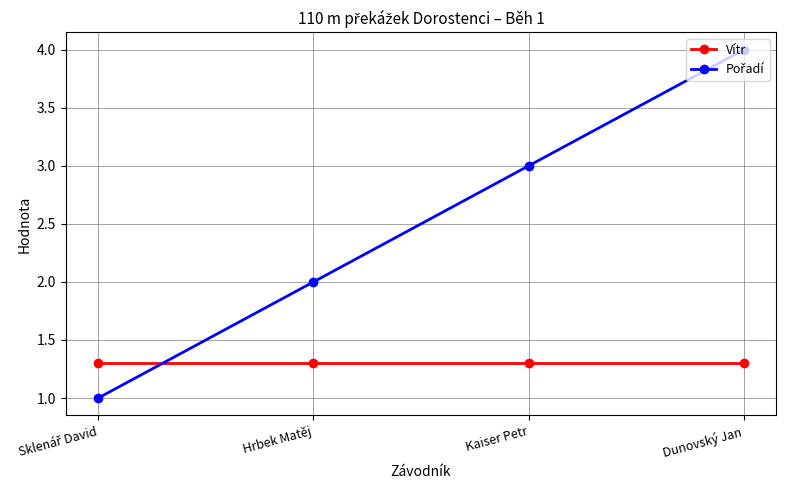

At which category is the sum across all series the highest?

Dunovský Jan